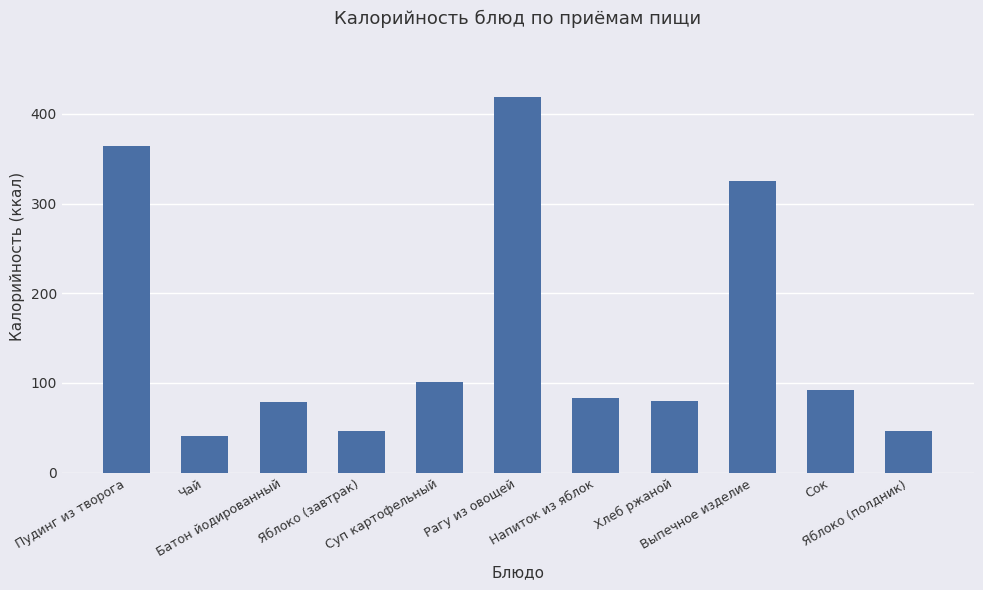

Which category has the lowest value across all series?

Чай